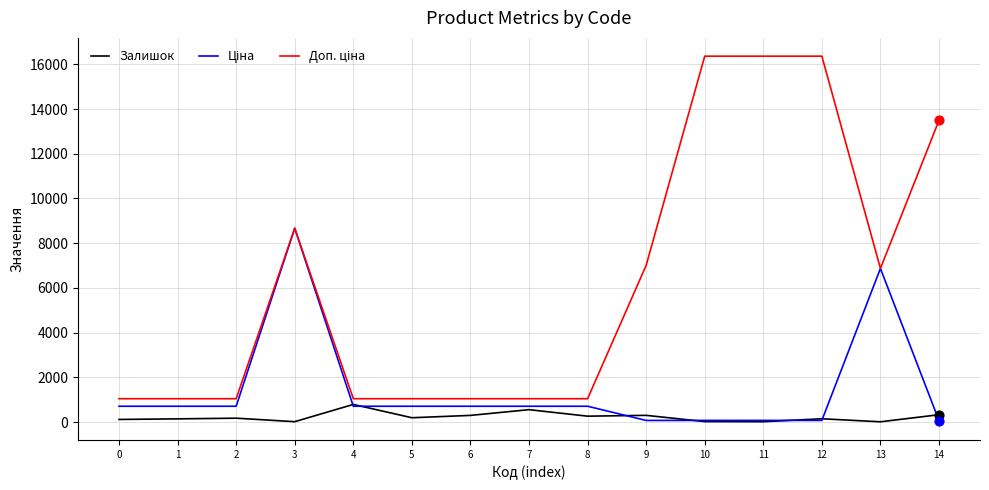

At which category is the sum across all series the highest?

3